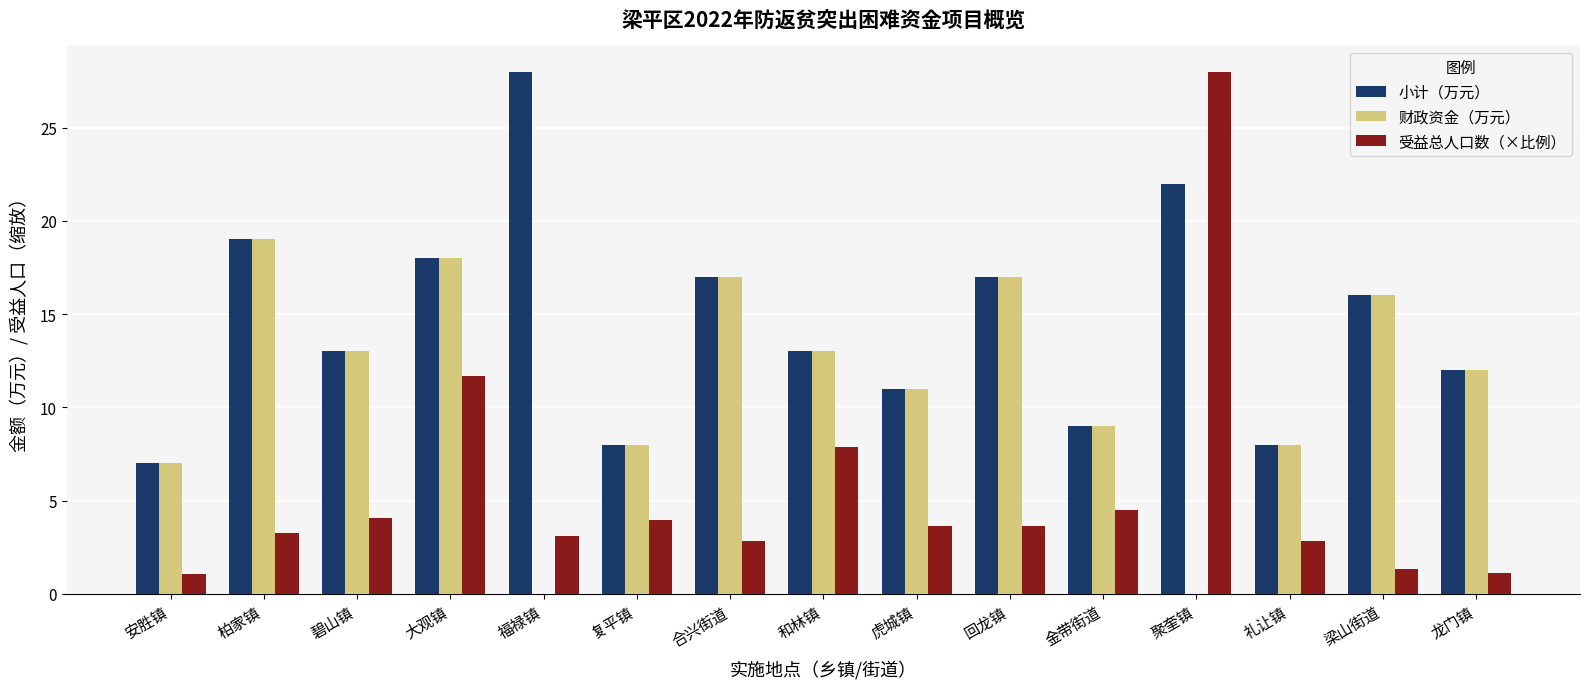

How many groups of bars are there?

15